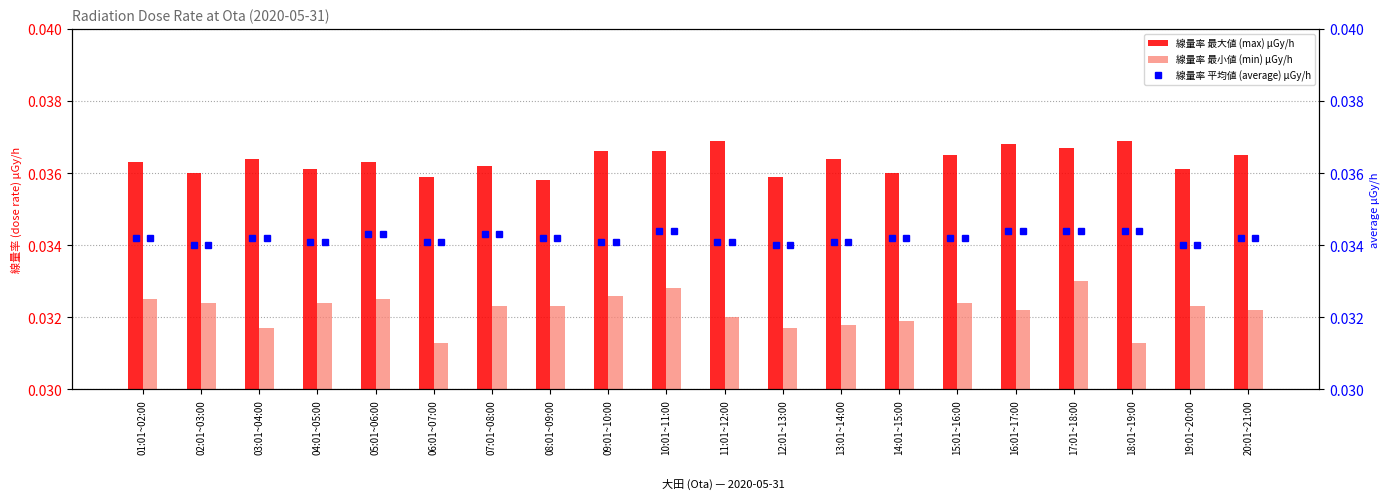

At which label does 線量率 最小値 (min) μGy/h reach its minimum?

06:01~07:00